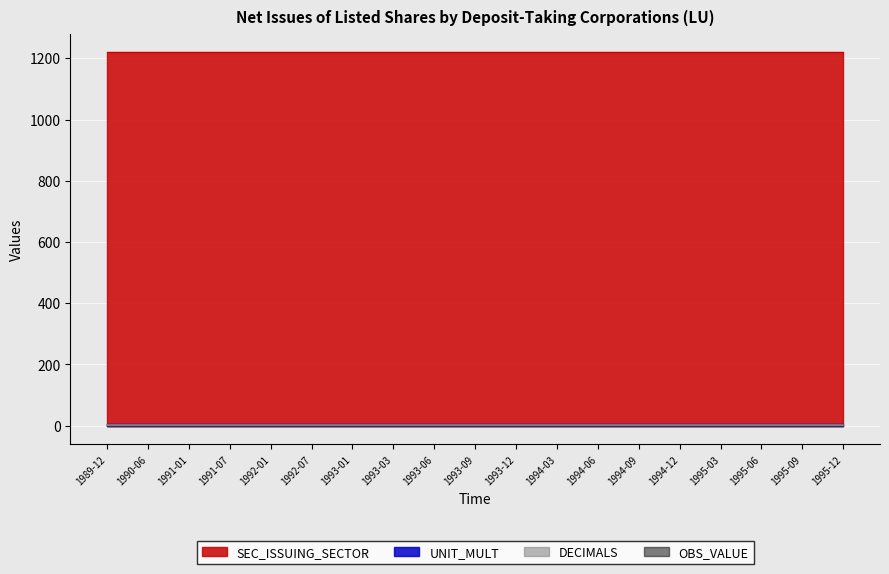

At which label does UNIT_MULT reach its peak?

1989-12